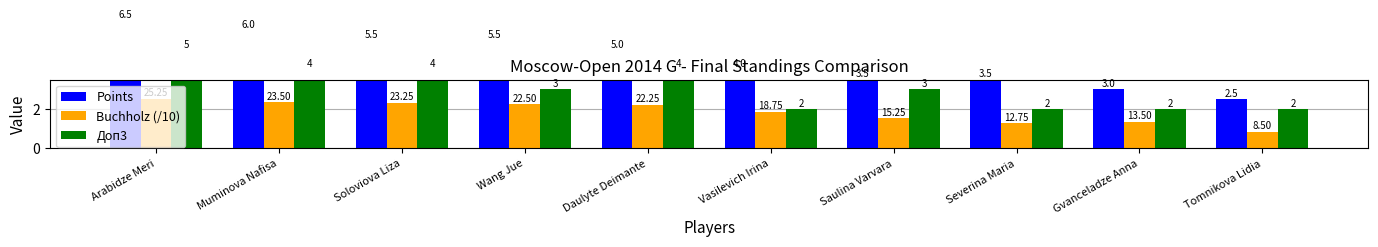

What is the total value across all series at Gvanceladze Anna?

6.3